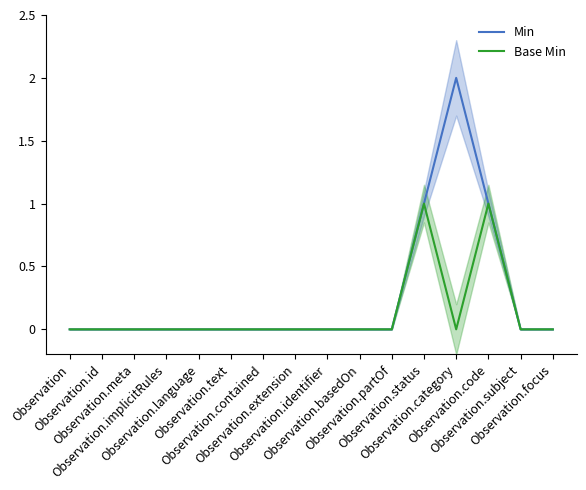

Reading right to left, extract all data points from this chart.

Min: 0	0	1	2	1	0	0	0	0	0	0	0	0	0	0	0
Base Min: 0	0	1	0	1	0	0	0	0	0	0	0	0	0	0	0